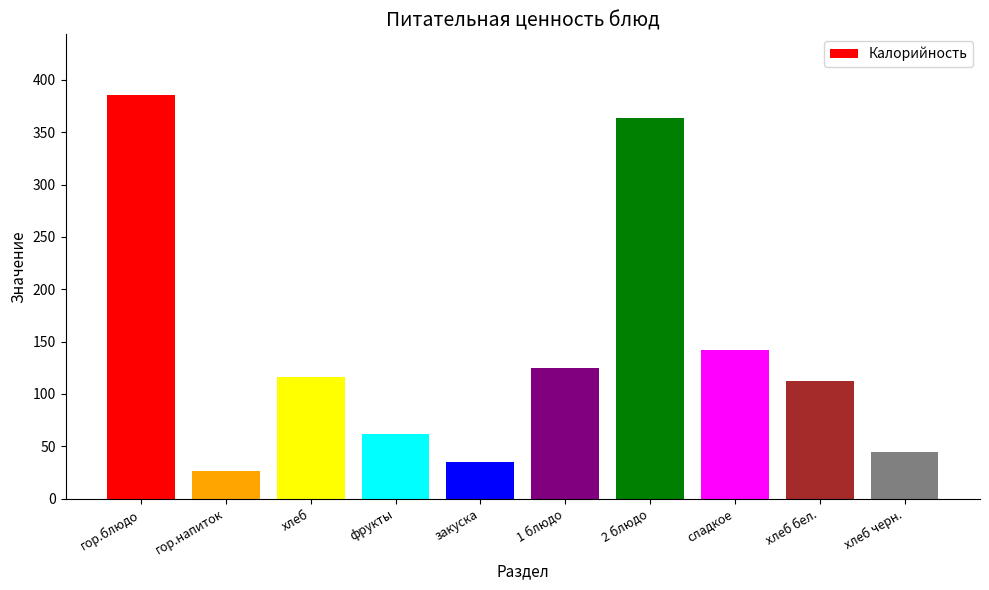

What is the label of the 2nd bar from the right?

хлеб бел.